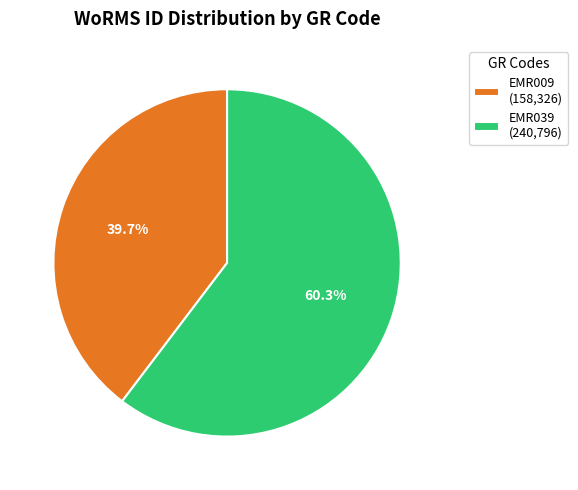

Approximately how many times larger is the value at EMR039 compared to EMR009?

1.5